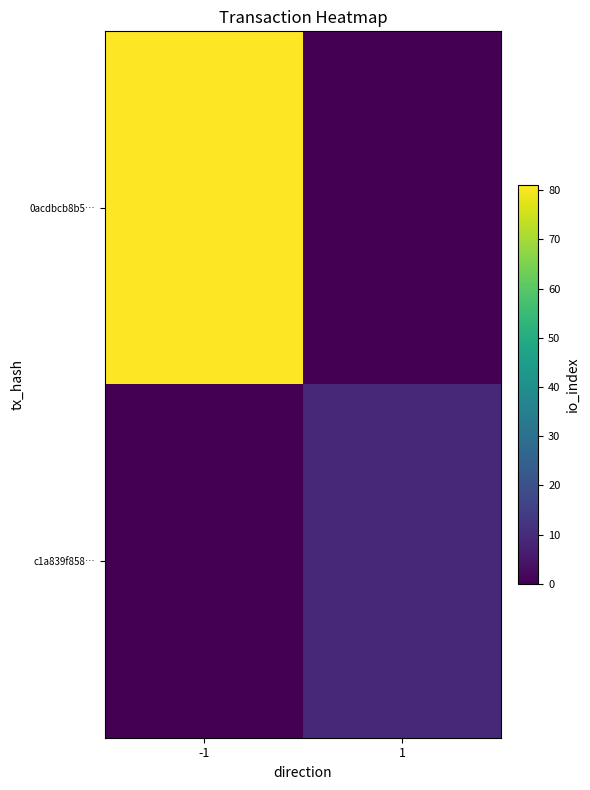

What is the difference between the highest and lowest values at 1?

9